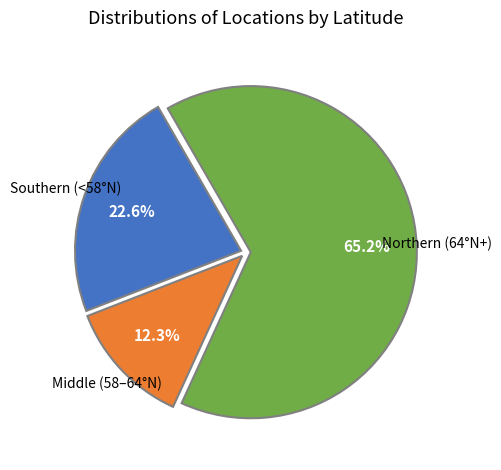

Is there a majority slice in this chart?

Yes